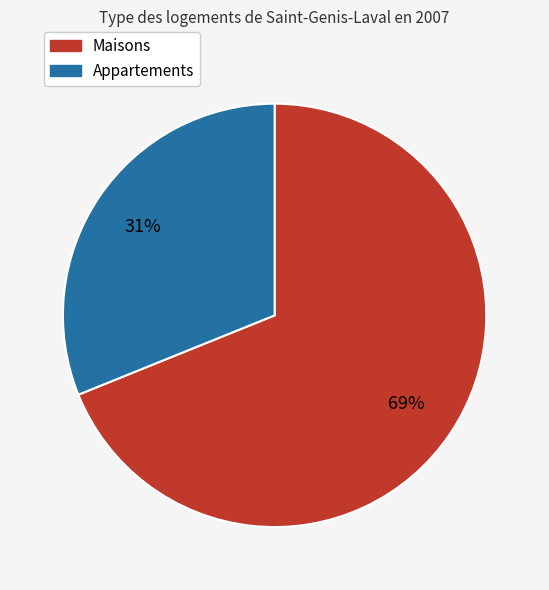

To the nearest percent, what is the difference between the largest and smallest slice percentages?

38%